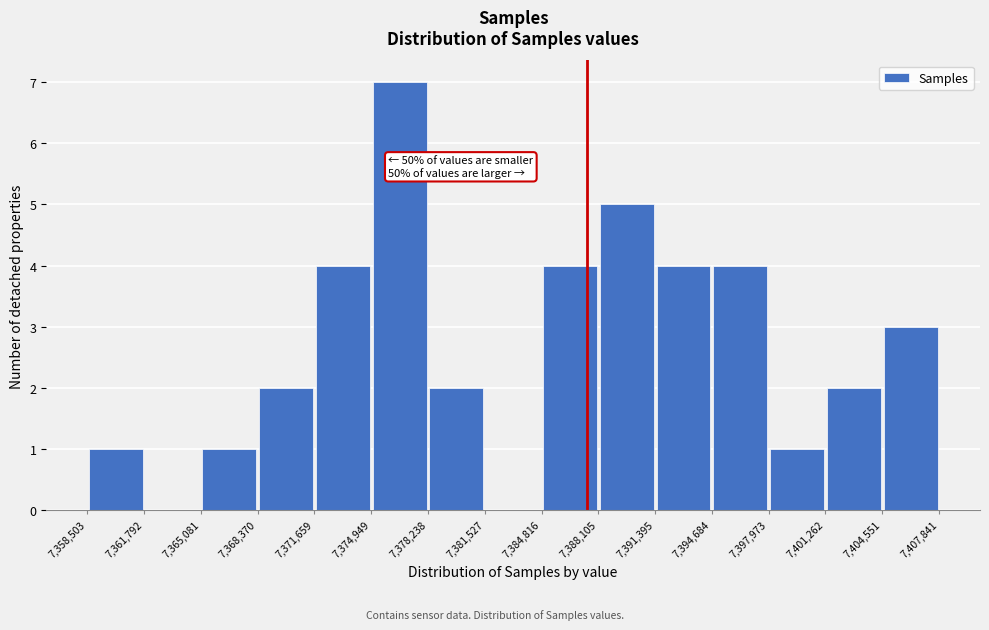

Which range on the x-axis has the tallest bar?

7,374,949 to 7,378,238